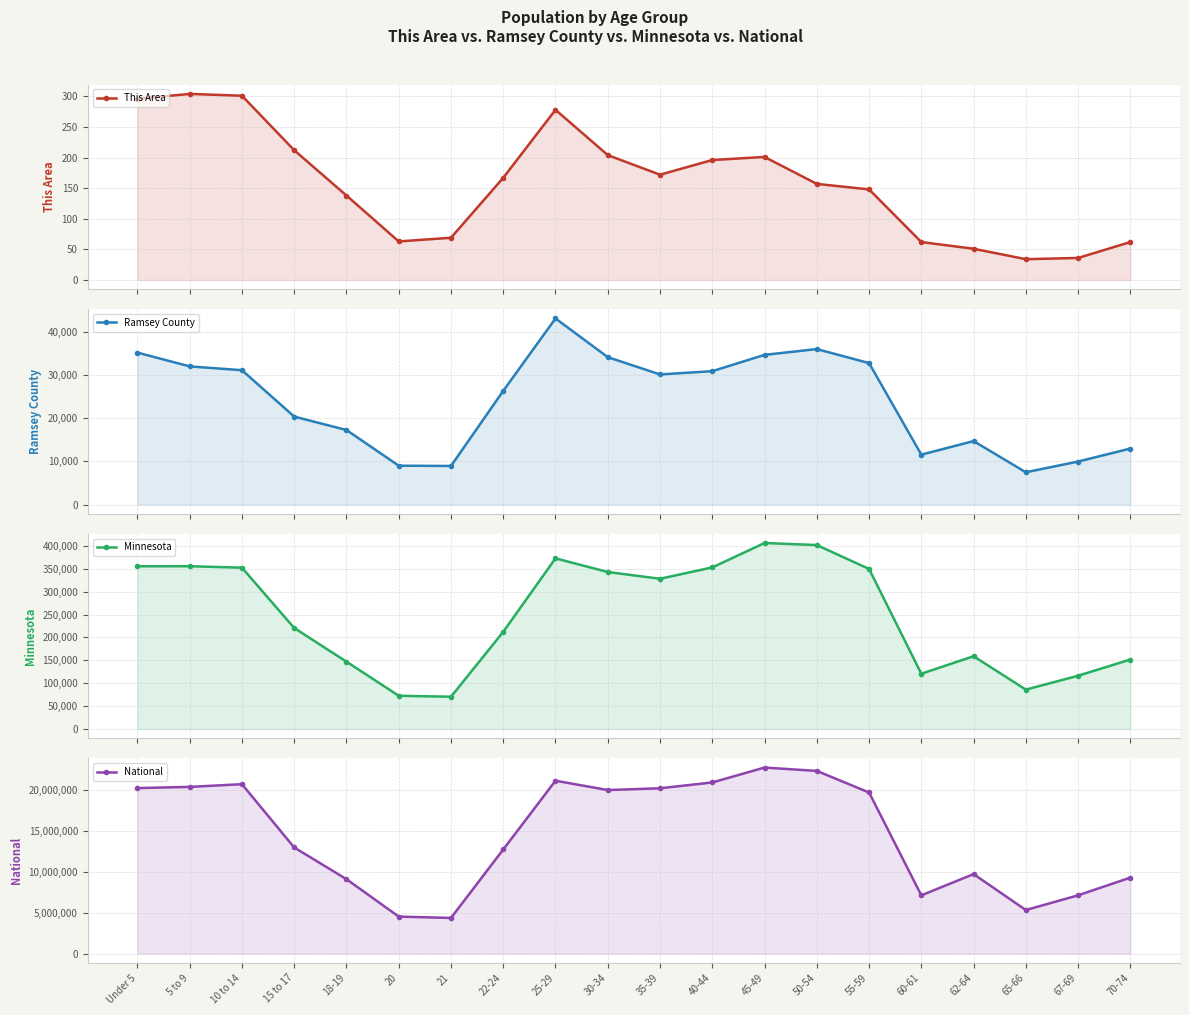

Which has a higher value, 20 or 21?

21